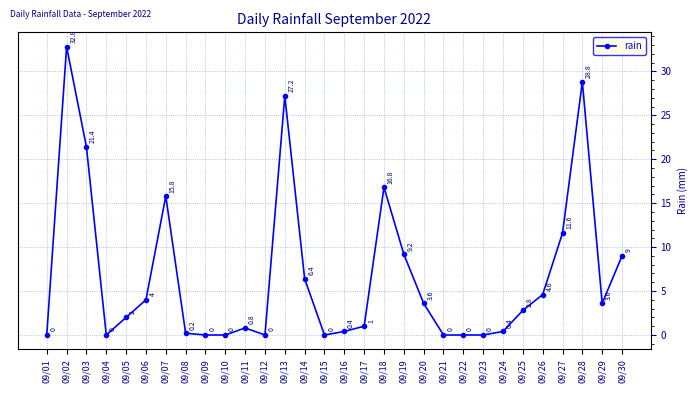

Between 09/20 and 09/02, which is larger?

09/02